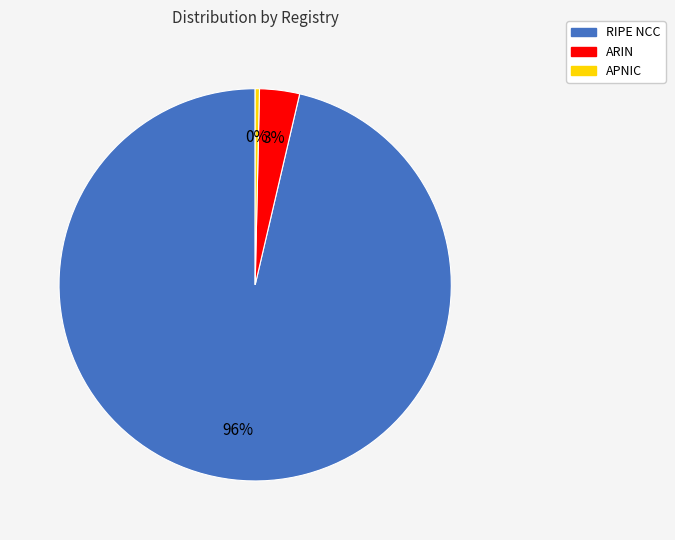

Count the number of slices in the pie.

3